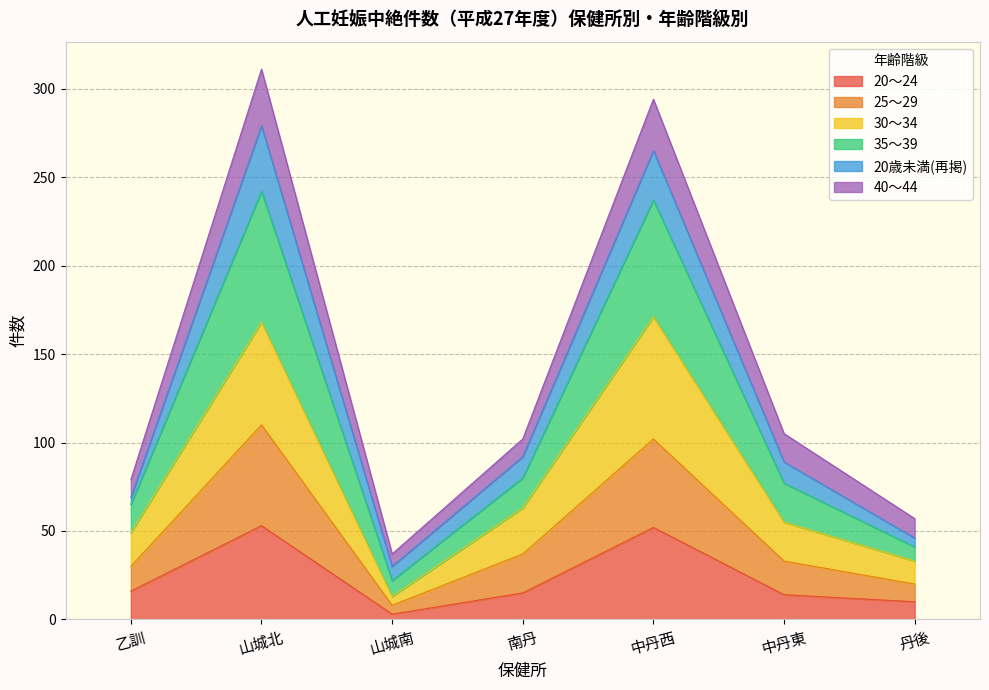

Where does the 20～24 series first go above 15?

乙訓